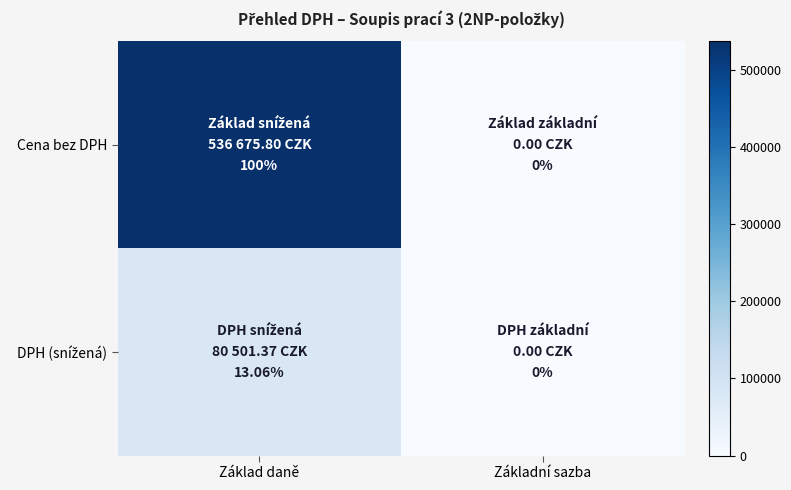

Which has a higher value, Základní sazba or Základ daně?

Základ daně